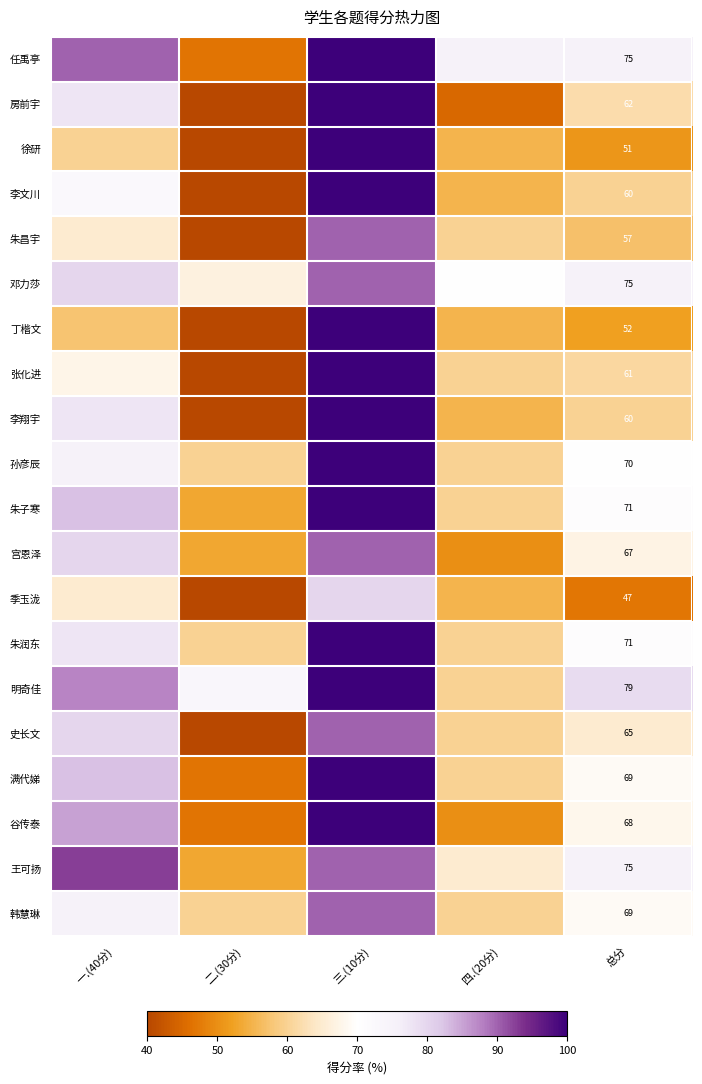

How many categories are shown in the chart?

5